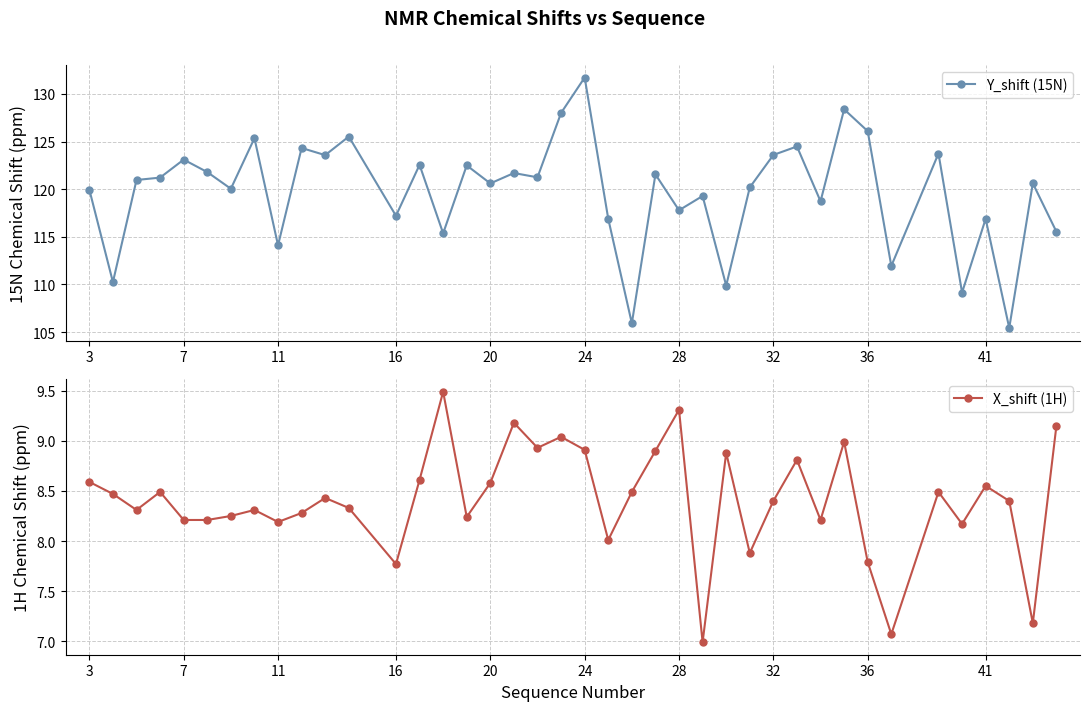

What is the average value of the X_shift (1H) series?

8.4